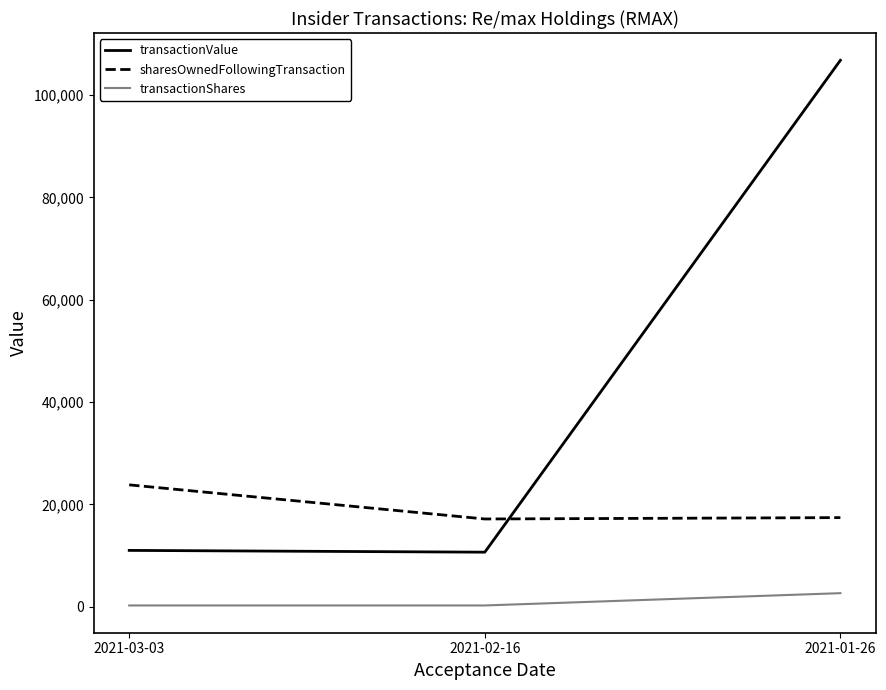

Between 2021-03-03 and 2021-01-26, which series saw the biggest shift?

transactionValue